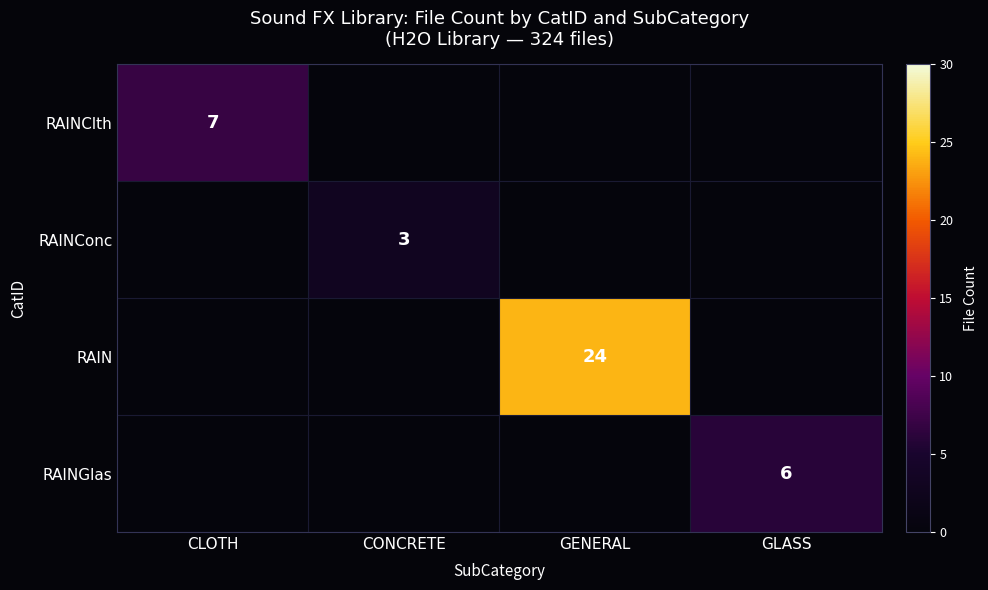

Is it true that RAINClth equals 7 at CLOTH?

True